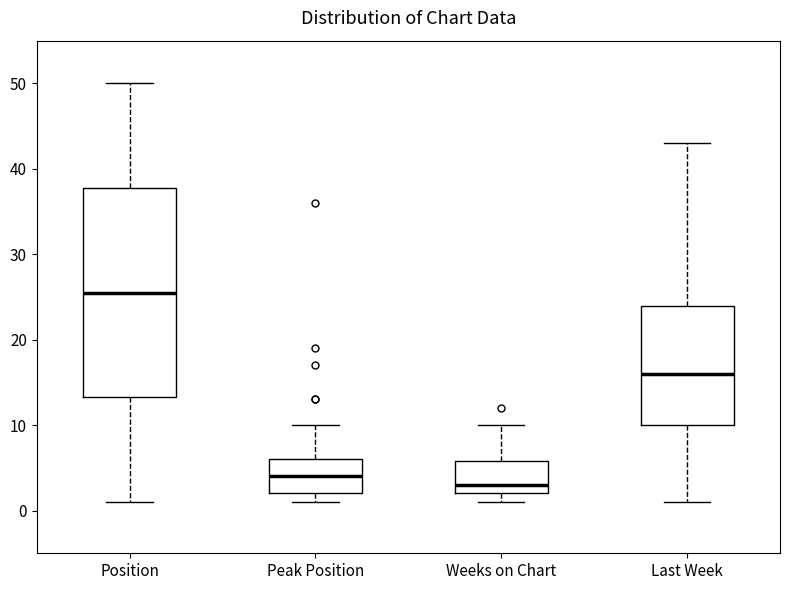

Comparing the boxes themselves (not the whiskers), which one is the tallest?

Position